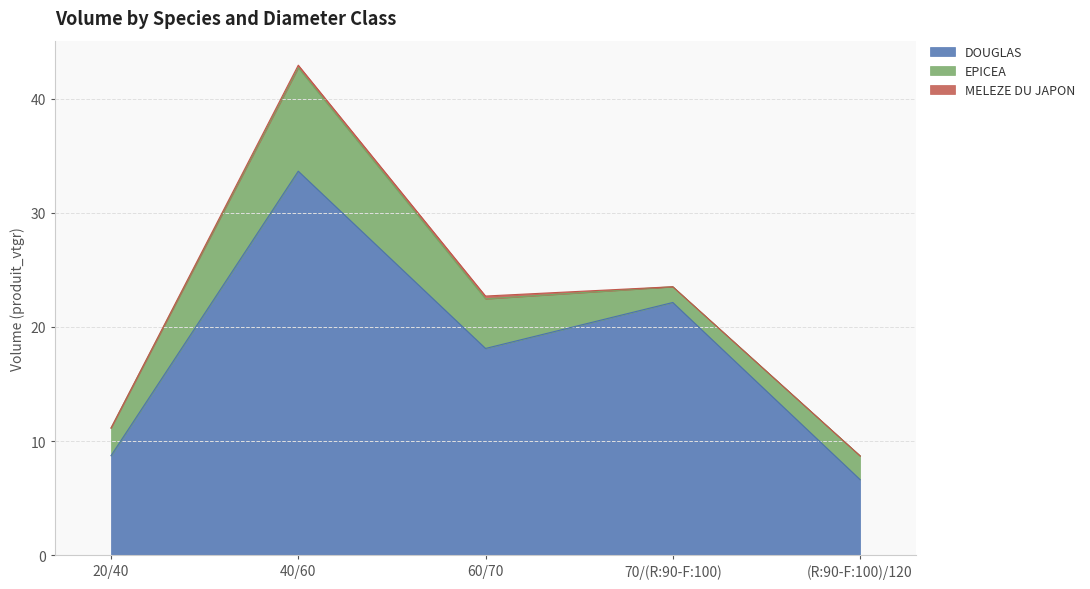

Is the value of DOUGLAS at 20/40 greater than the value of MELEZE DU JAPON at 40/60?

Yes